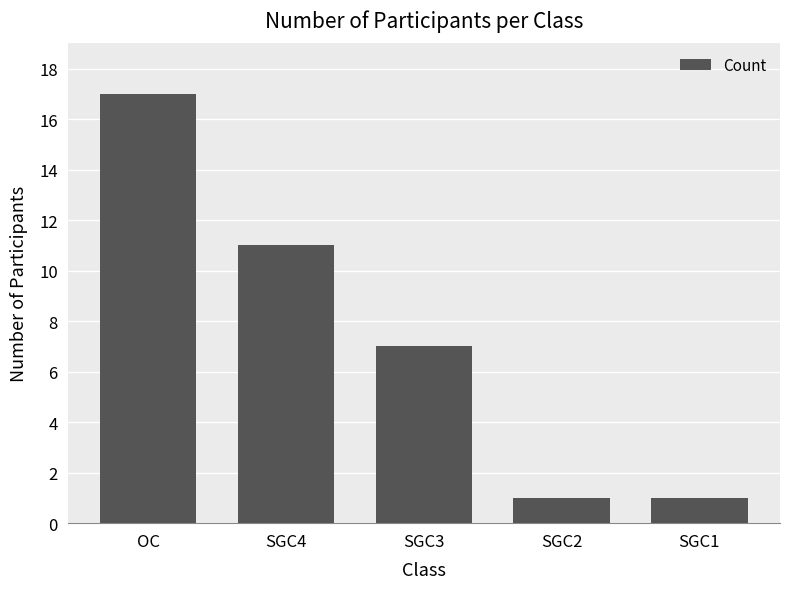

Which label corresponds to the largest value in the chart?

OC